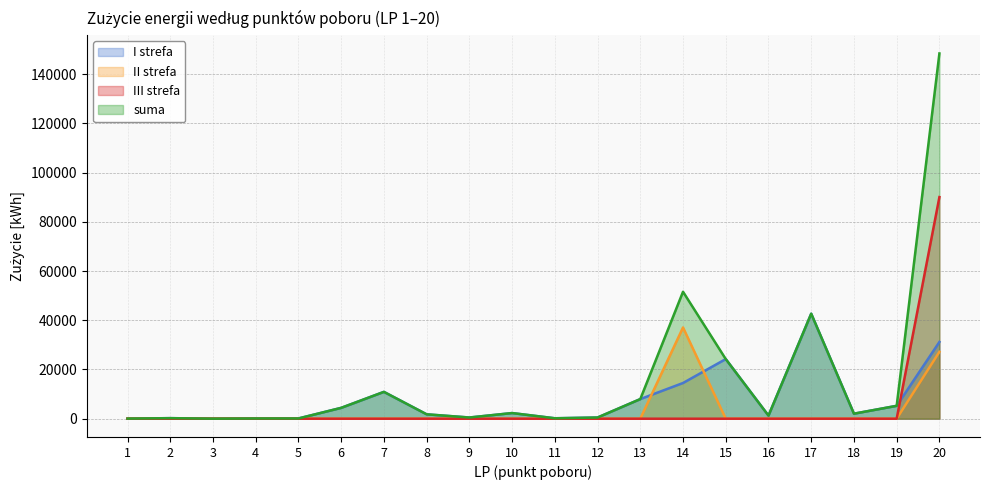

Does the chart have visible grid lines?

Yes